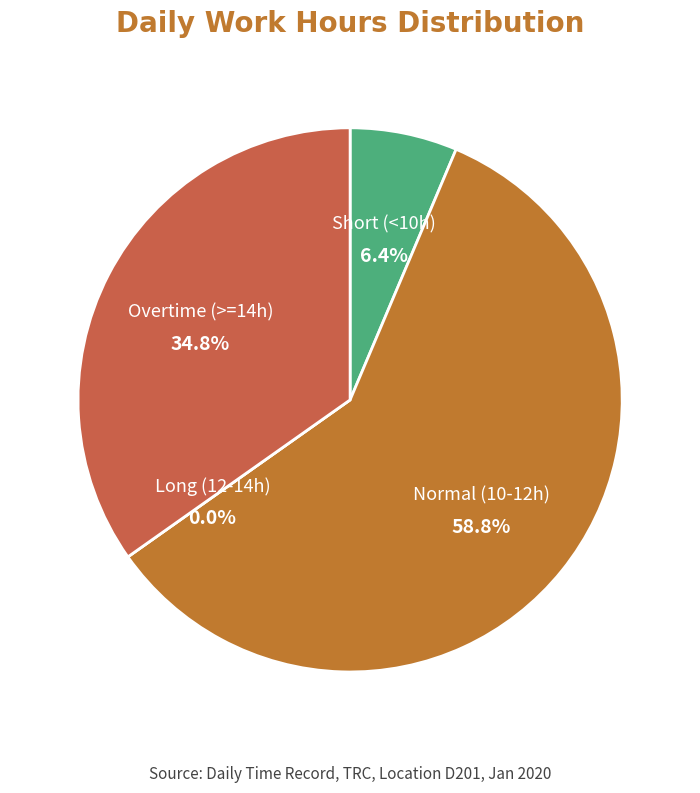

Does 16 account for over 50% of the chart?

No